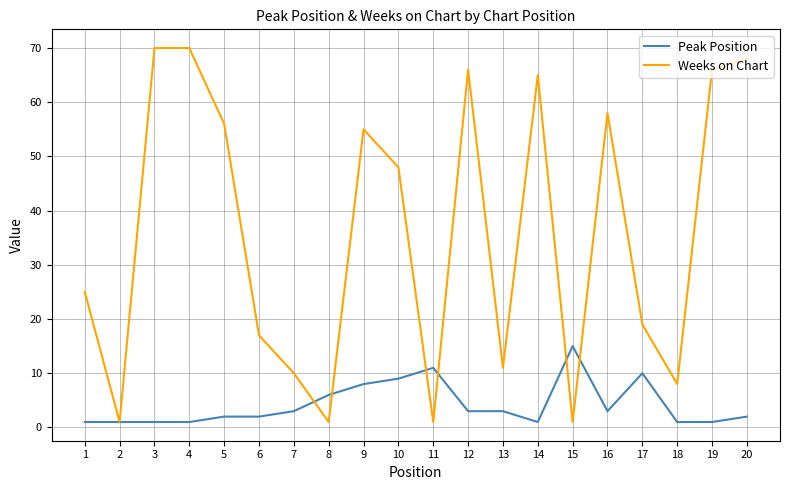

List the series in order of their peak value, highest first.

Weeks on Chart, Peak Position